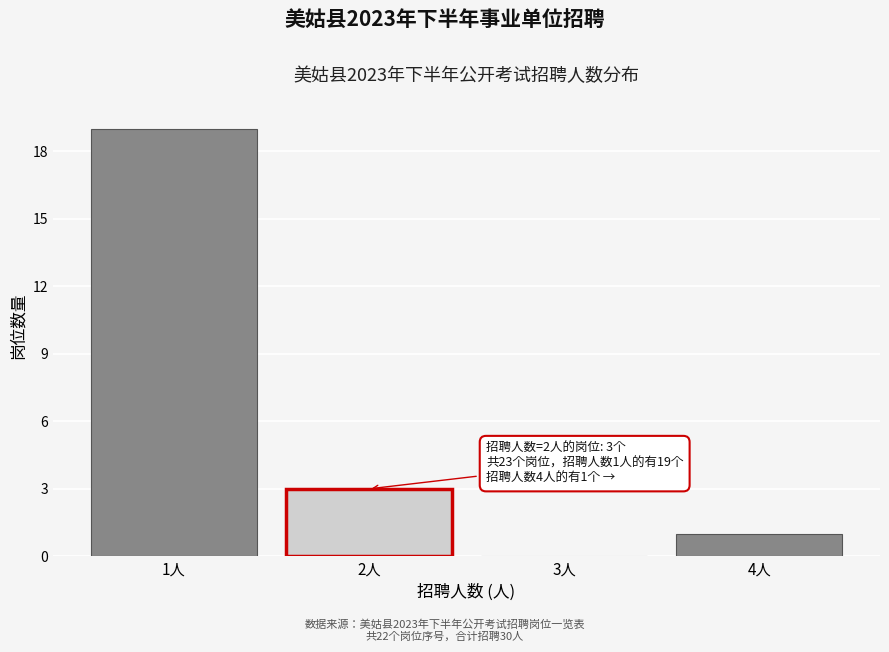

Reading right to left, what are all the values shown in this chart?

4人=1	3人=0	2人=3	1人=19